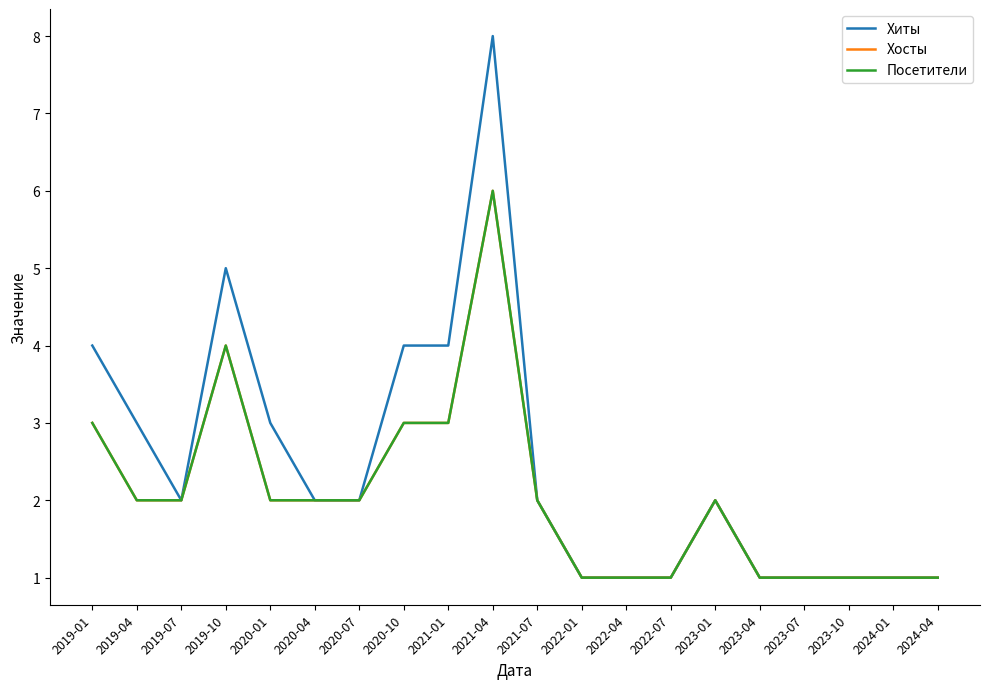

At which category does Посетители reach its first local peak?

2019-10